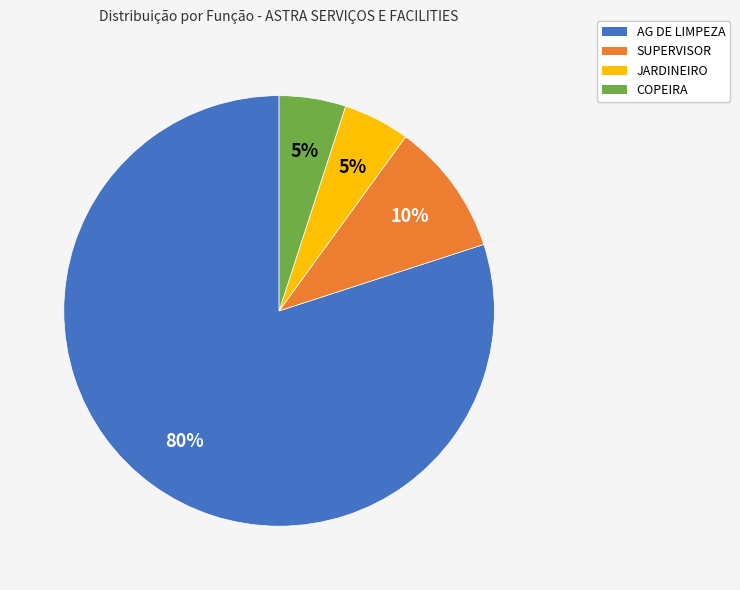

Between AG DE LIMPEZA and JARDINEIRO, which is larger?

AG DE LIMPEZA